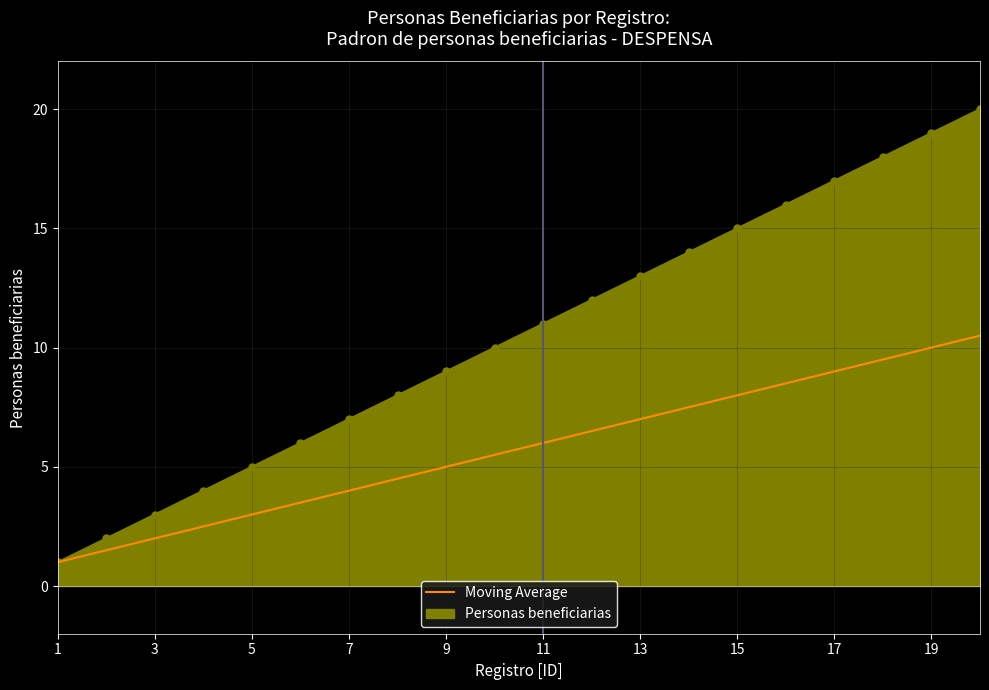

What is the greatest value displayed?

20.0